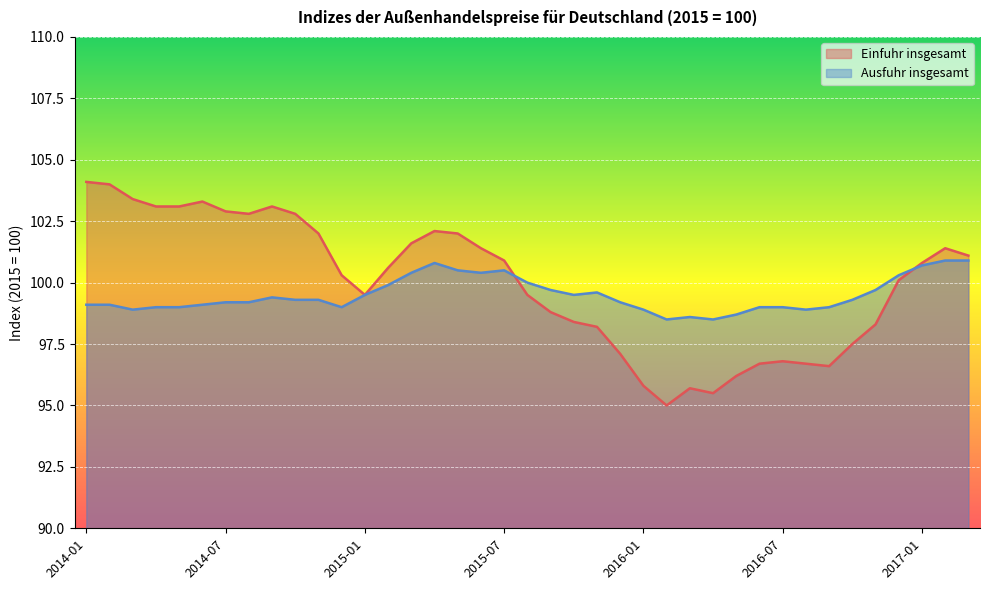

At which label is Ausfuhr insgesamt closest to 99?

2014-04